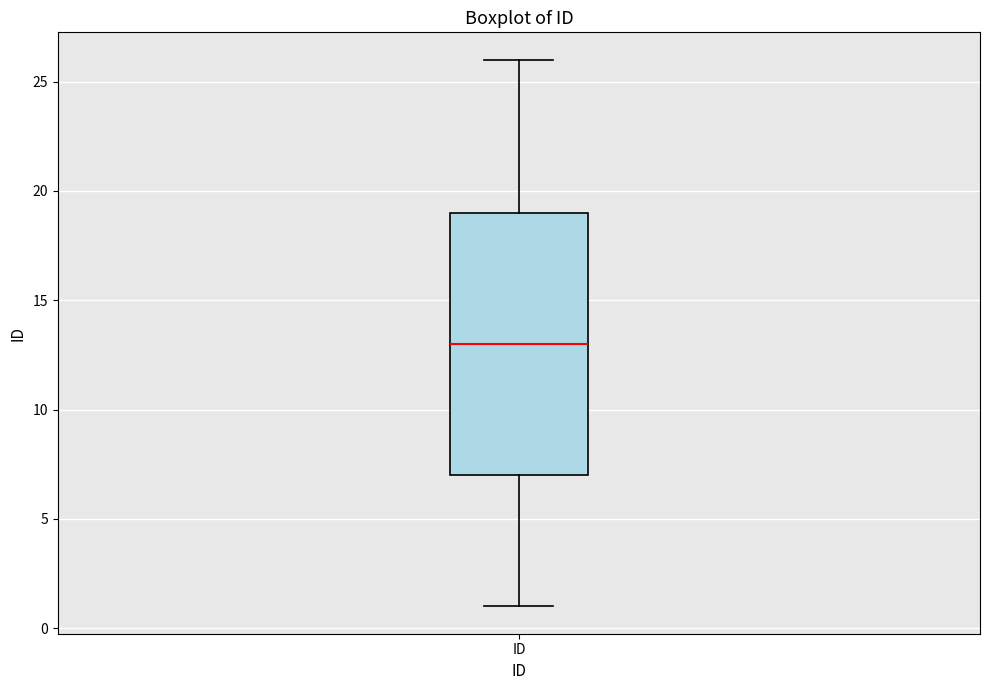

Read this box plot against the y-axis: the position of the median line, the range covered by the box, and the ends of both whiskers. The values are not printed on the chart, so give them approximately, as read against the axis.

median 13, box 7 to 19, whiskers 1 to 26